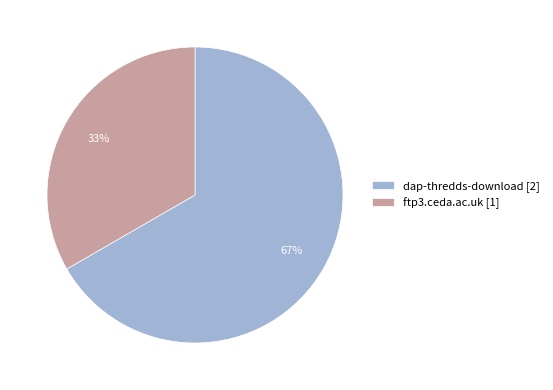

Combined, do dap-thredds-download [2] and ftp3.ceda.ac.uk [1] account for over 50%?

Yes